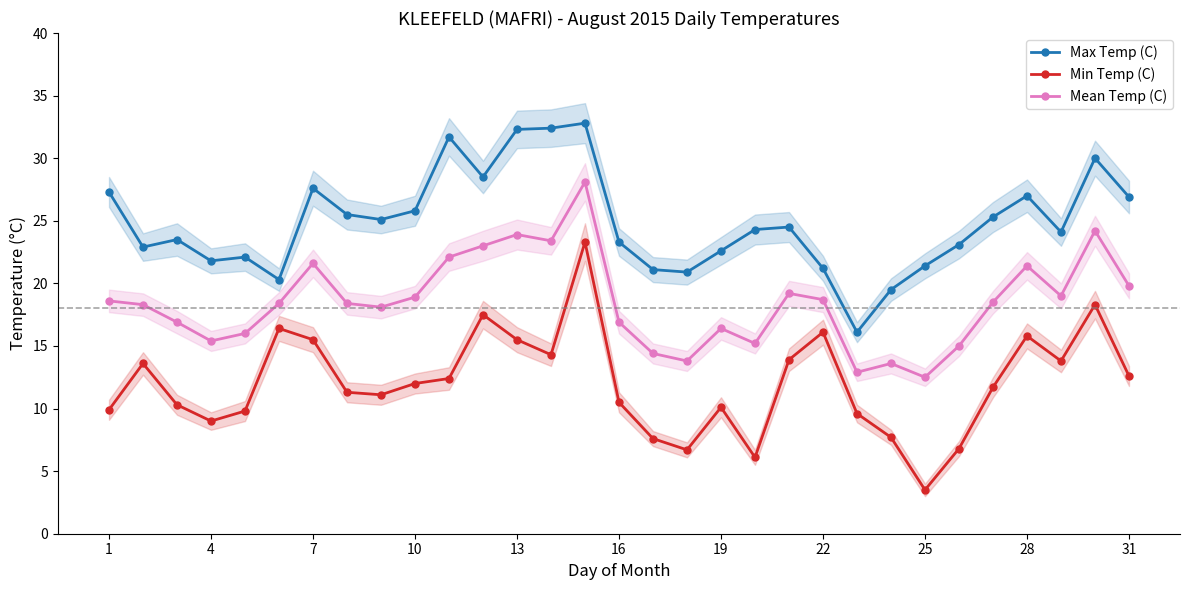

Rank the series by their average value, from highest to lowest.

Max Temp (C), Mean Temp (C), Min Temp (C)